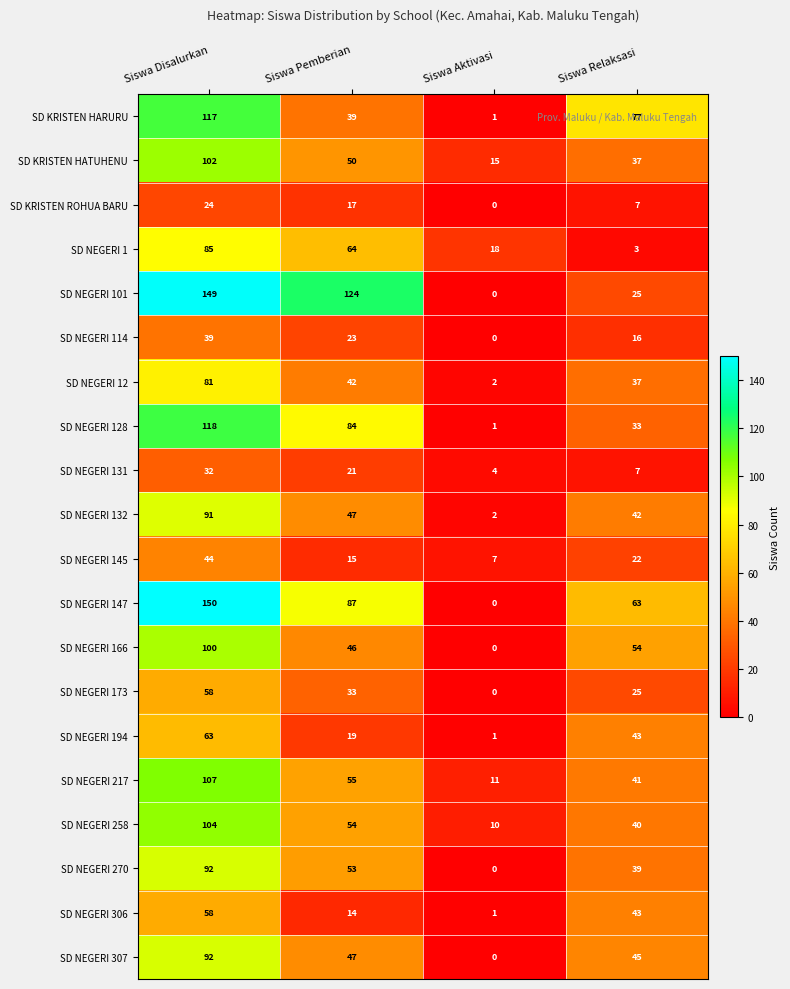

Read the SD NEGERI 132 value at Siswa Relaksasi.

42